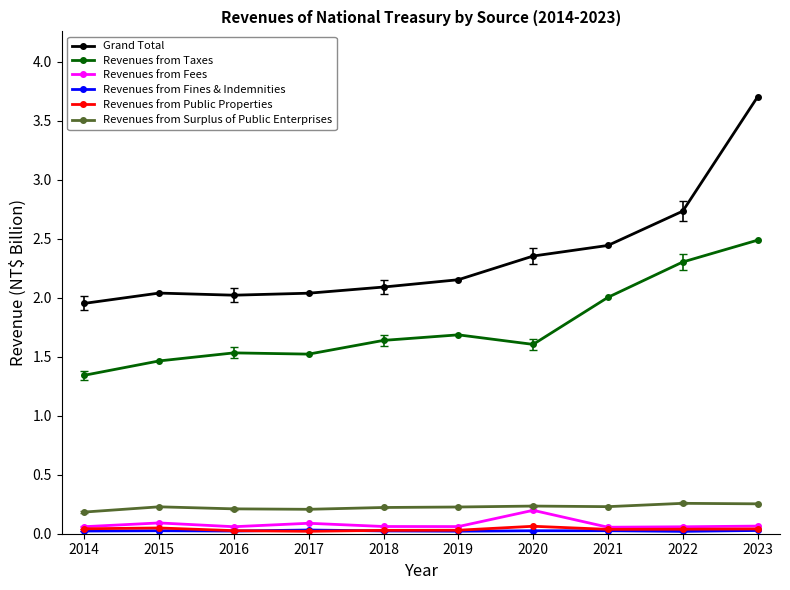

Is the value of Revenues from Surplus of Public Enterprises at 2020 greater than the value of Grand Total at 2016?

No